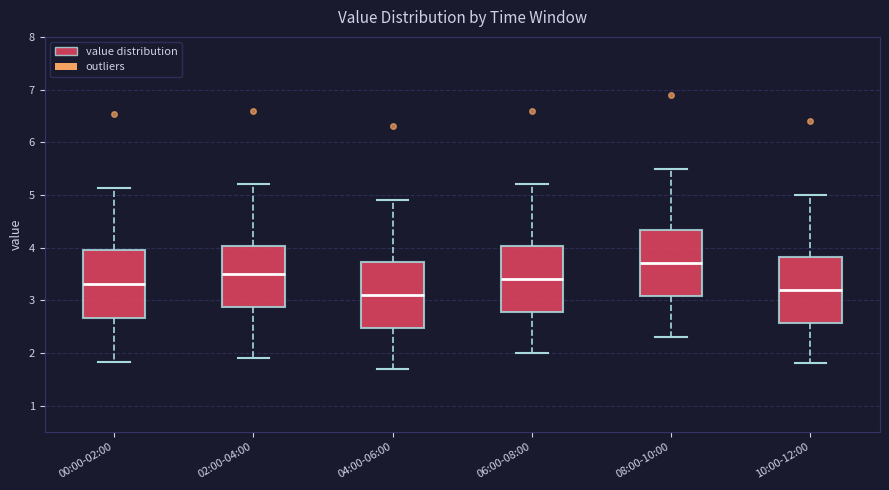

Reading left to right, read every box against the y-axis: the position of its median line, the range the box covers, and the ends of its whiskers. The values are not printed on the chart, so give them approximately, as read against the axis.

00:00-02:00: median 3.3, box 2.7 to 3.9, whiskers 1.8 to 5.1
02:00-04:00: median 3.5, box 2.9 to 4.0, whiskers 1.9 to 5.2
04:00-06:00: median 3.1, box 2.5 to 3.7, whiskers 1.7 to 4.9
06:00-08:00: median 3.4, box 2.8 to 4.0, whiskers 2.0 to 5.2
08:00-10:00: median 3.7, box 3.1 to 4.3, whiskers 2.3 to 5.5
10:00-12:00: median 3.2, box 2.6 to 3.8, whiskers 1.8 to 5.0